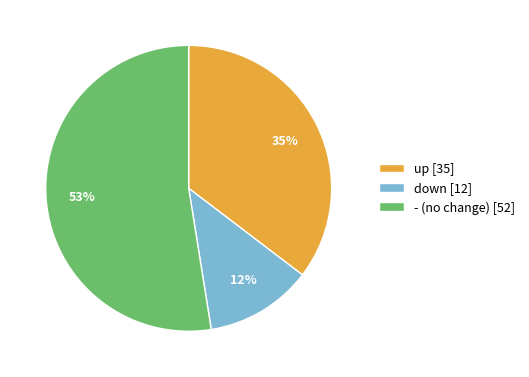

Is the sum of up [35] and down [12] greater than half?

No